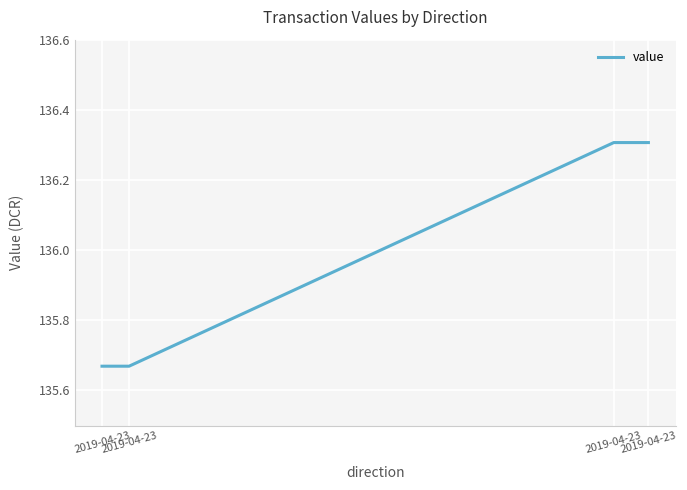

Which has a higher value, 2019-04-23 or 2019-04-23?

2019-04-23